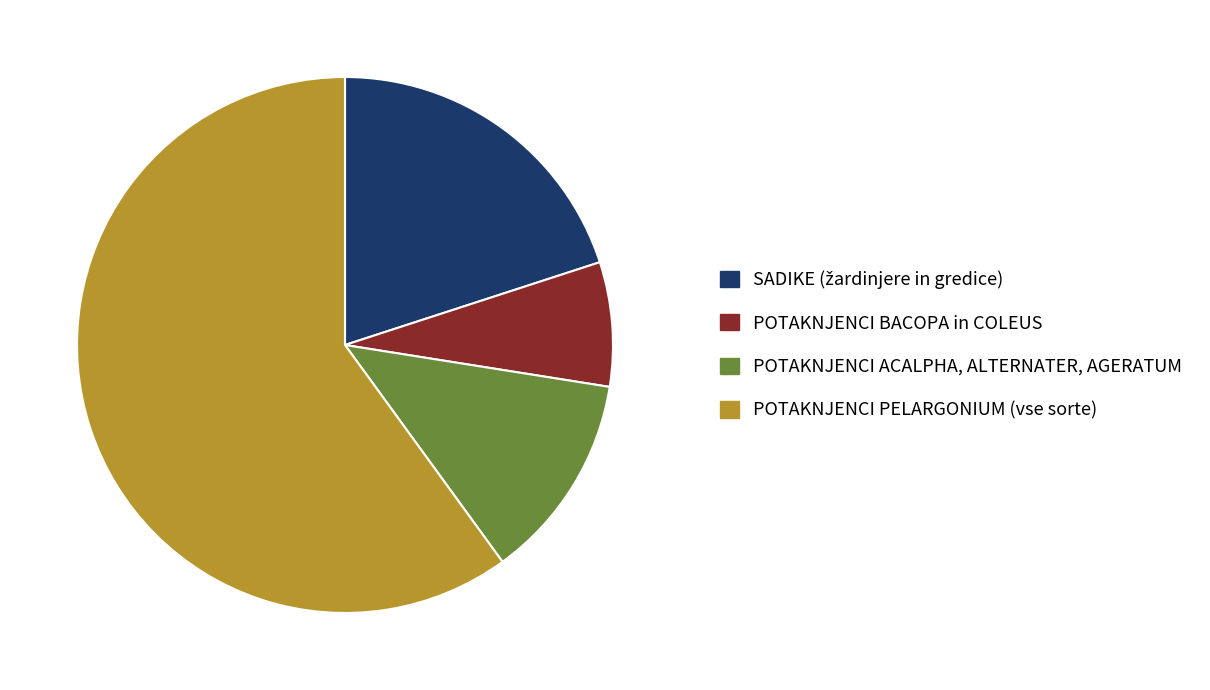

Combined, do POTAKNJENCI ACALPHA, ALTERNATER, AGERATUM and POTAKNJENCI BACOPA in COLEUS account for over 50%?

No